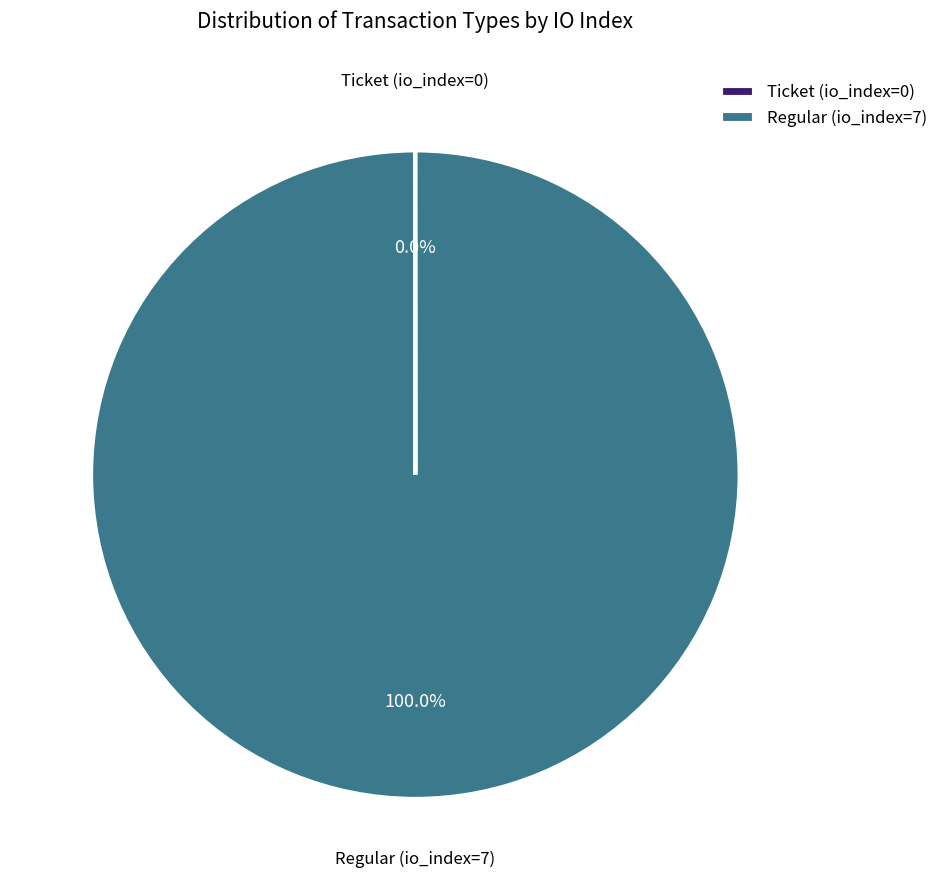

Is there a majority slice in this chart?

Yes